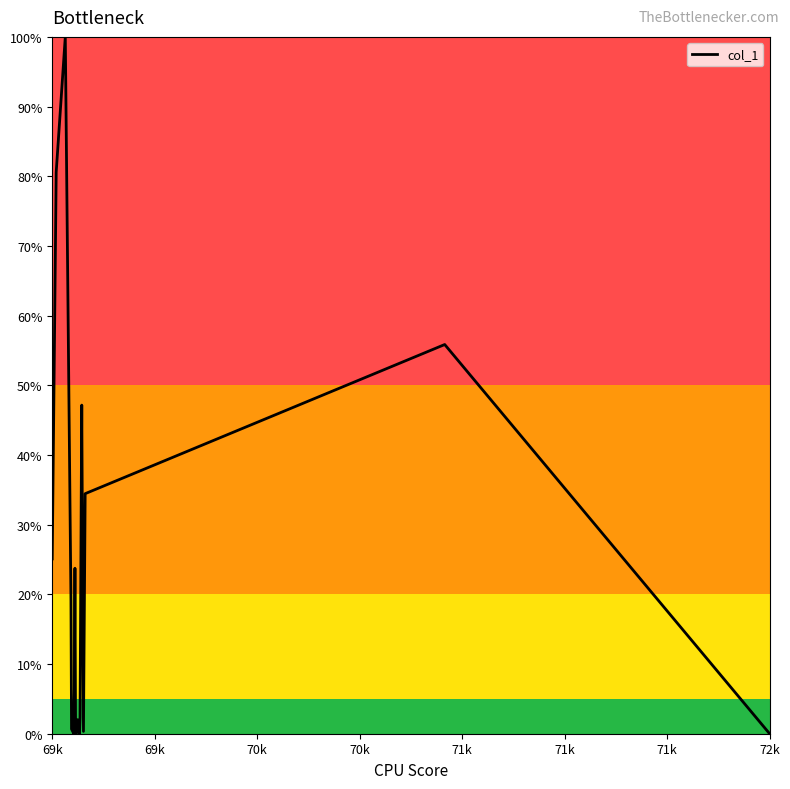

Does the chart have visible grid lines?

No